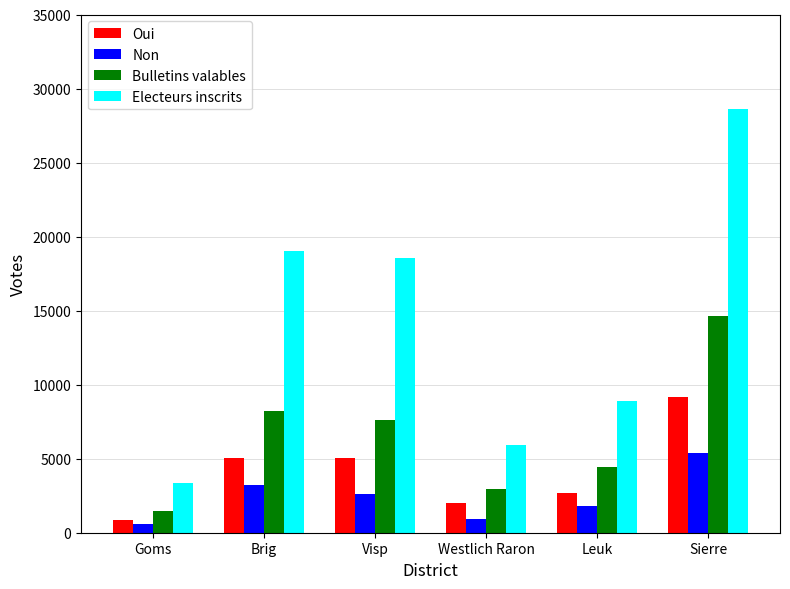

Which series has the largest total across all categories?

Electeurs inscrits